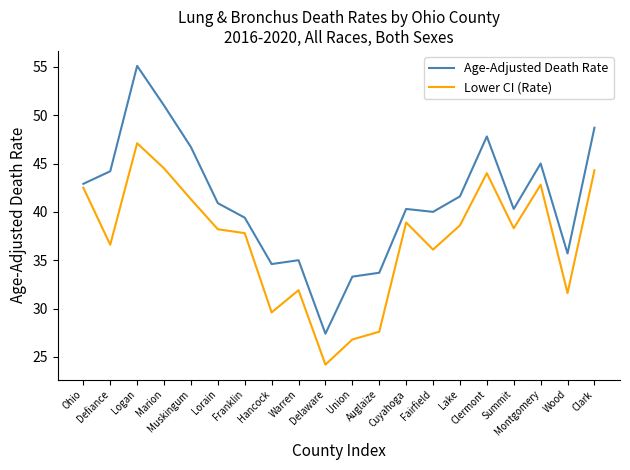

Read the Lower CI (Rate) value at Montgomery.

42.8